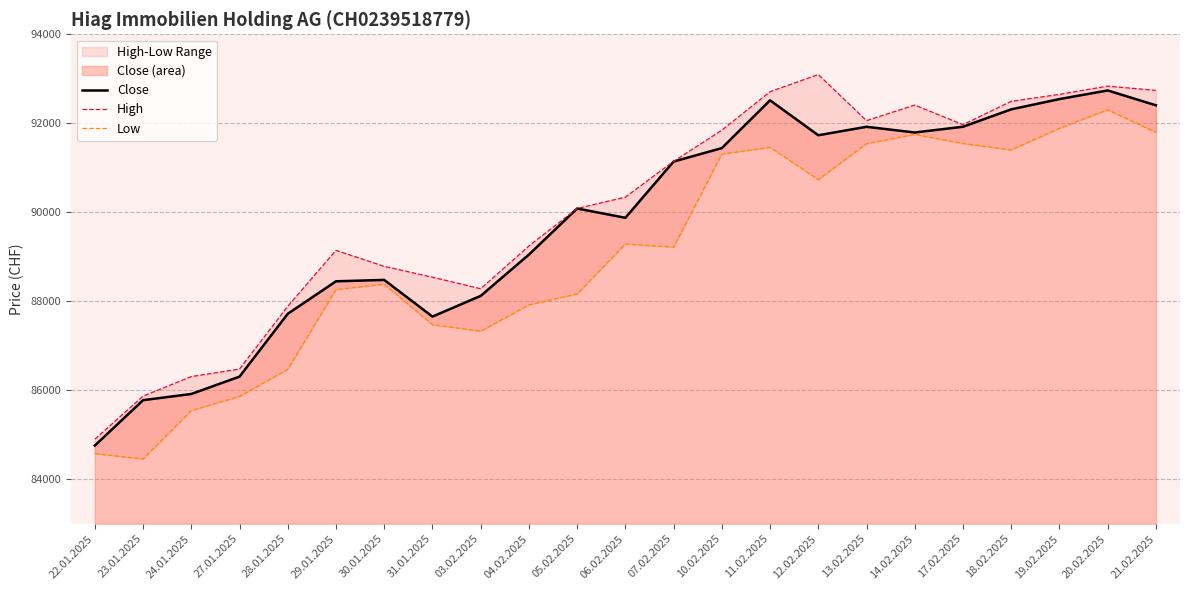

Read the Low value at 21.02.2025.

91796